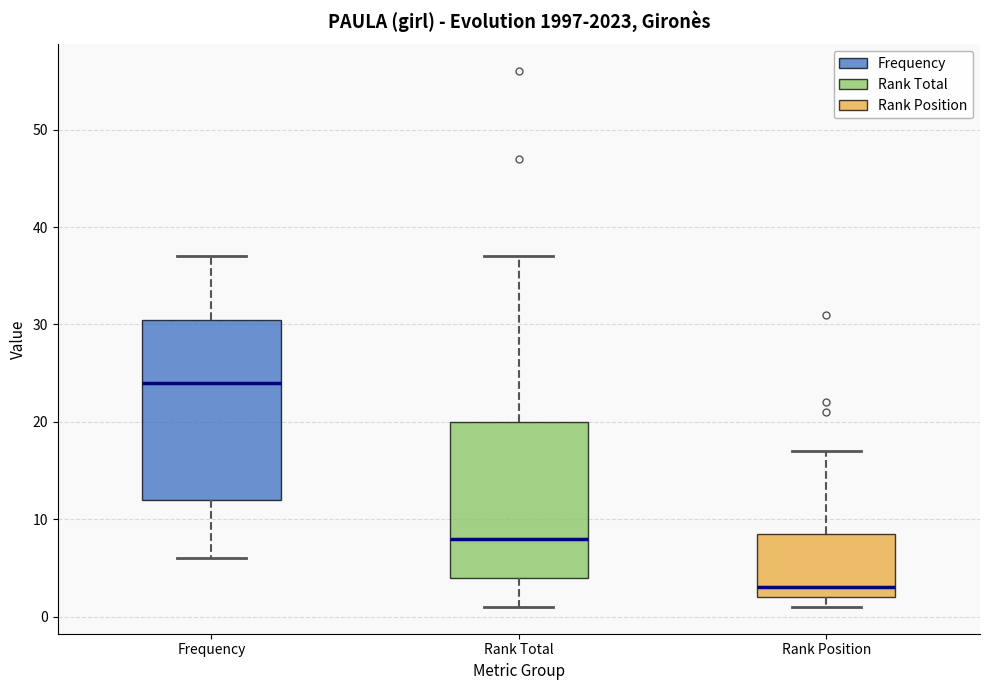

Where is the upper edge of the box for Rank Position on the y-axis? The values are not printed on the chart, so give them approximately, as read against the axis.

9